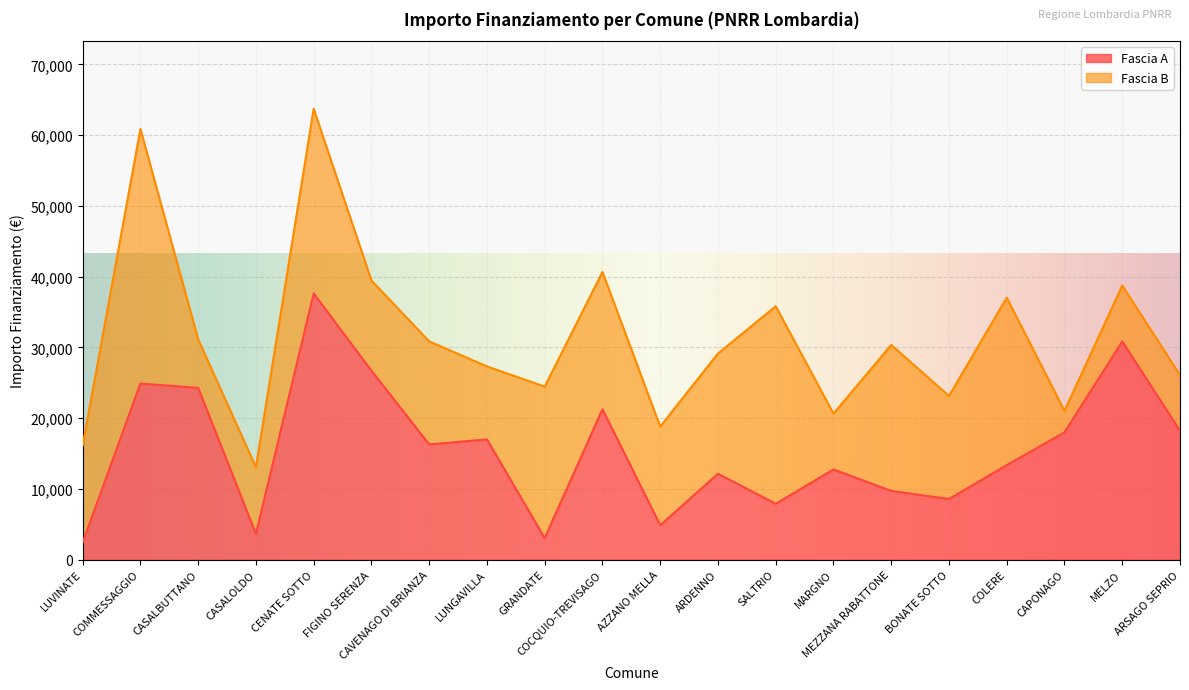

Rank the categories by value from highest to lowest.

CENATE SOTTO, MELZO, FIGINO SERENZA, COMMESSAGGIO, CASALBUTTANO, COCQUIO-TREVISAGO, ARSAGO SEPRIO, CAPONAGO, LUNGAVILLA, CAVENAGO DI BRIANZA, COLERE, MARGNO, ARDENNO, MEZZANA RABATTONE, BONATE SOTTO, SALTRIO, AZZANO MELLA, CASALOLDO, GRANDATE, LUVINATE